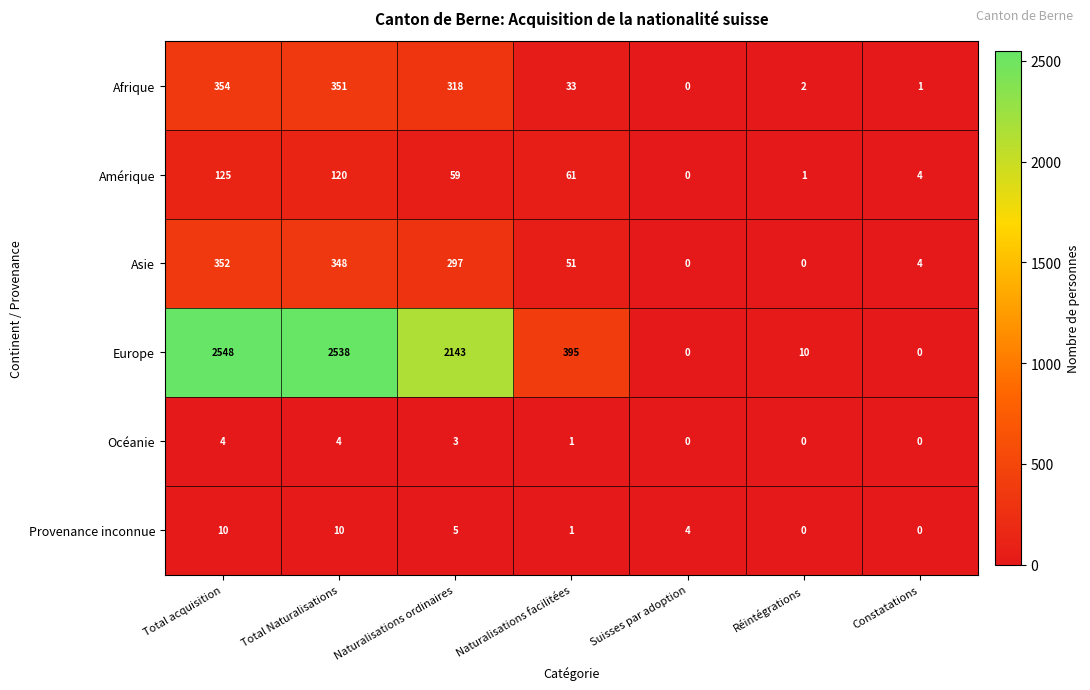

What is the maximum value shown in the chart?

2548